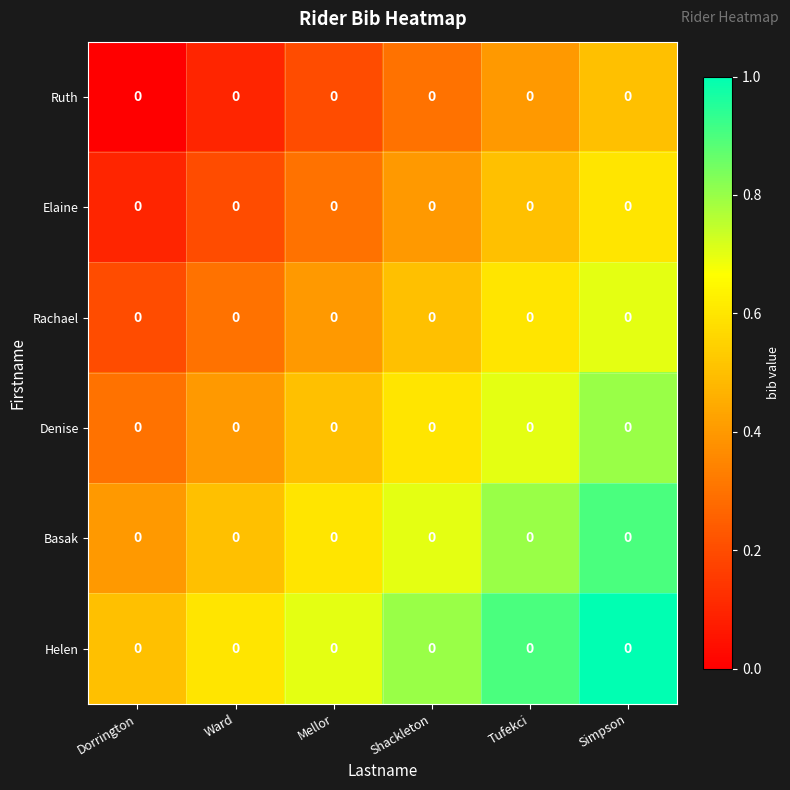

Reading right to left, extract all data points from this chart.

Ruth: Simpson=0.0	Tufekci=0.0	Shackleton=0.0	Mellor=0.0	Ward=0.0	Dorrington=0.0
Elaine: Simpson=0.0	Tufekci=0.0	Shackleton=0.0	Mellor=0.0	Ward=0.0	Dorrington=0.0
Rachael: Simpson=0.0	Tufekci=0.0	Shackleton=0.0	Mellor=0.0	Ward=0.0	Dorrington=0.0
Denise: Simpson=0.0	Tufekci=0.0	Shackleton=0.0	Mellor=0.0	Ward=0.0	Dorrington=0.0
Basak: Simpson=0.0	Tufekci=0.0	Shackleton=0.0	Mellor=0.0	Ward=0.0	Dorrington=0.0
Helen: Simpson=0.0	Tufekci=0.0	Shackleton=0.0	Mellor=0.0	Ward=0.0	Dorrington=0.0